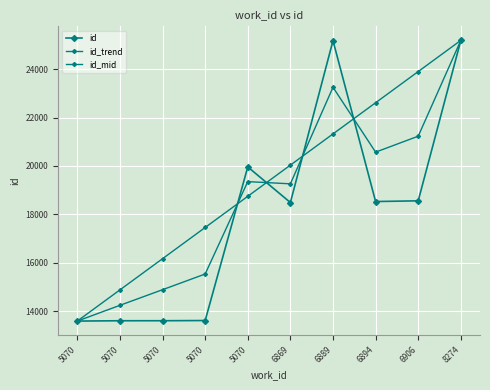

Which label corresponds to the smallest value in the chart?

5070